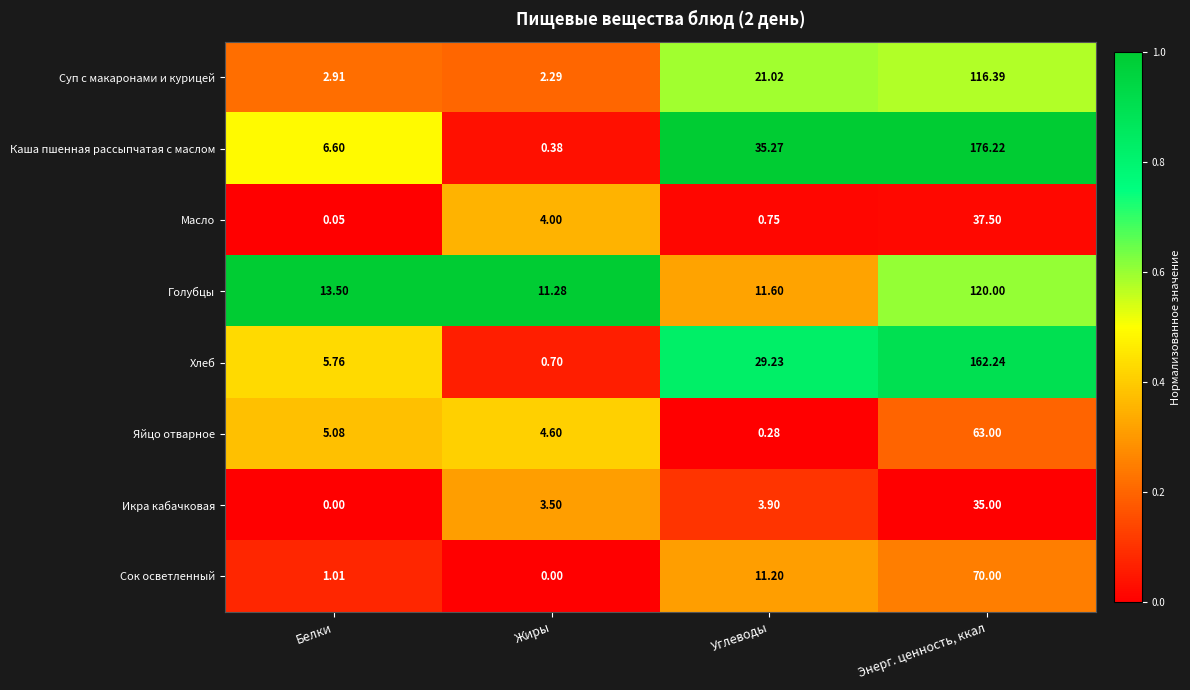

List the series in order of their peak value, lowest first.

Икра кабачковая, Масло, Яйцо отварное, Сок осветленный, Суп с макаронами и курицей, Голубцы, Хлеб, Каша пшенная рассыпчатая с маслом